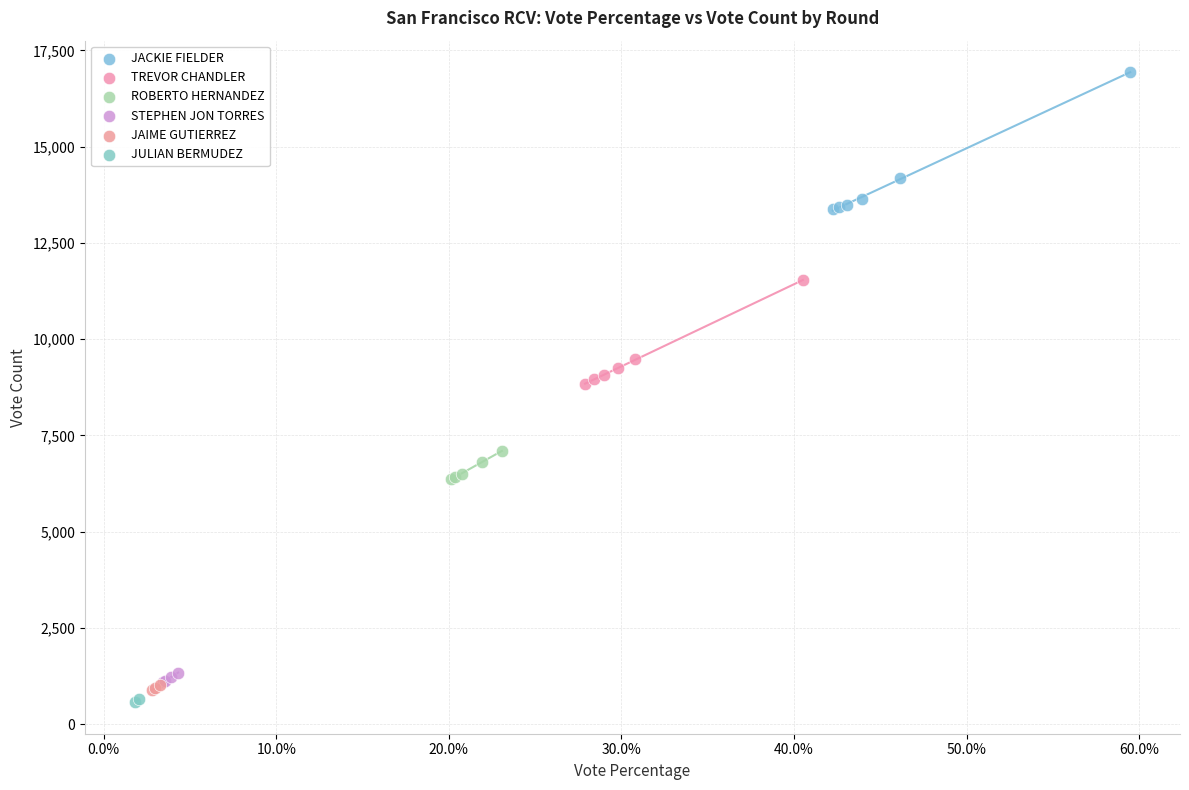

Which series reaches the minimum Y coordinate?

JULIAN BERMUDEZ